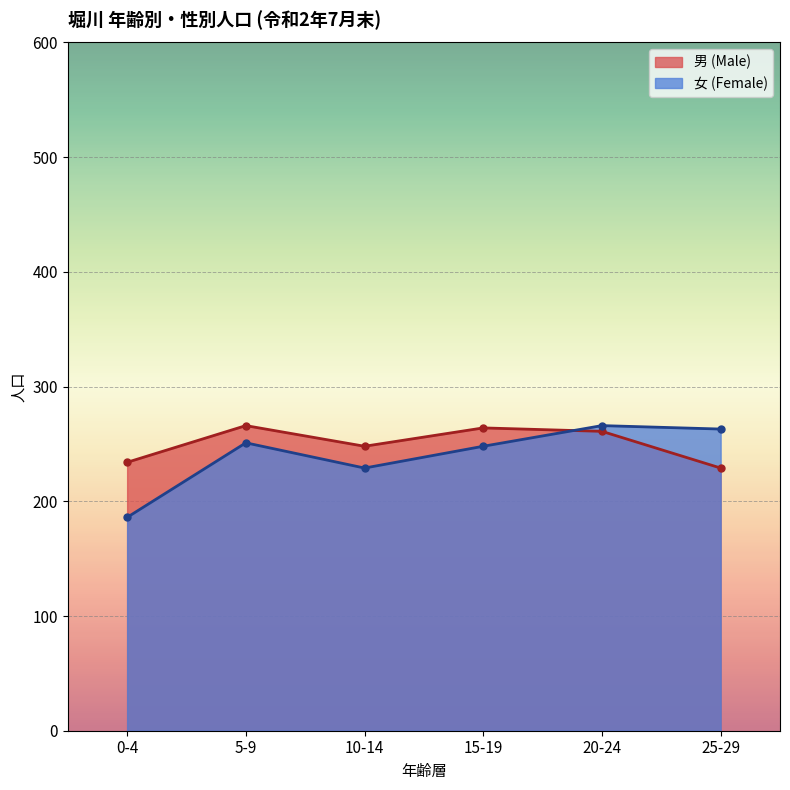

Reading left to right, transcribe all the data shown in this chart.

男 (Male): 234	266	248	264	261	229
女 (Female): 186	251	229	248	266	263